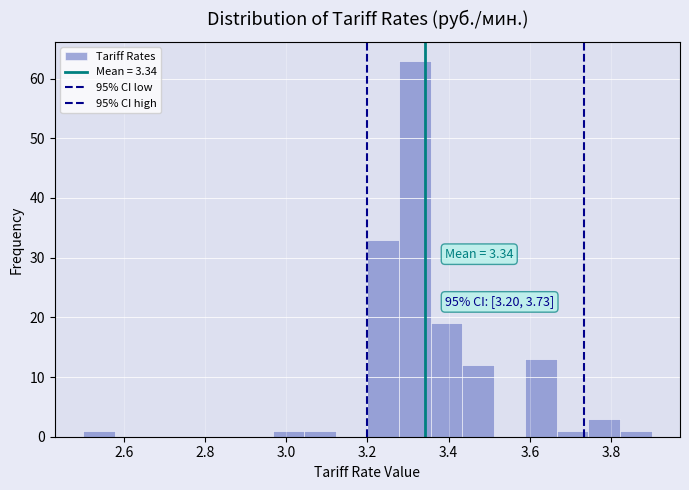

Read against the x-axis, roughly where is the centre of the tallest bar?

3.32